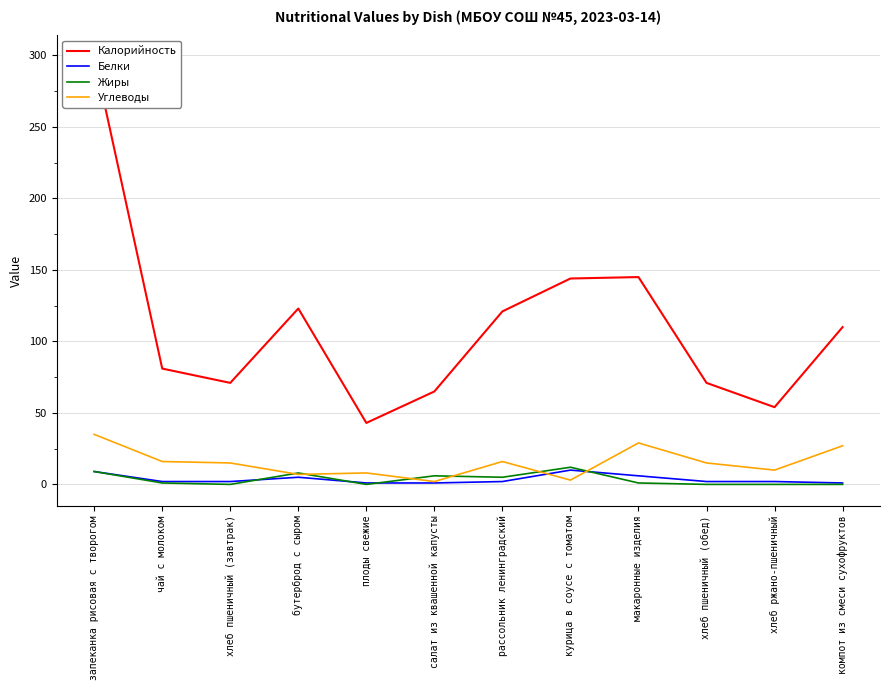

What is the label of the 1st point from the left?

запеканка рисовая с творогом